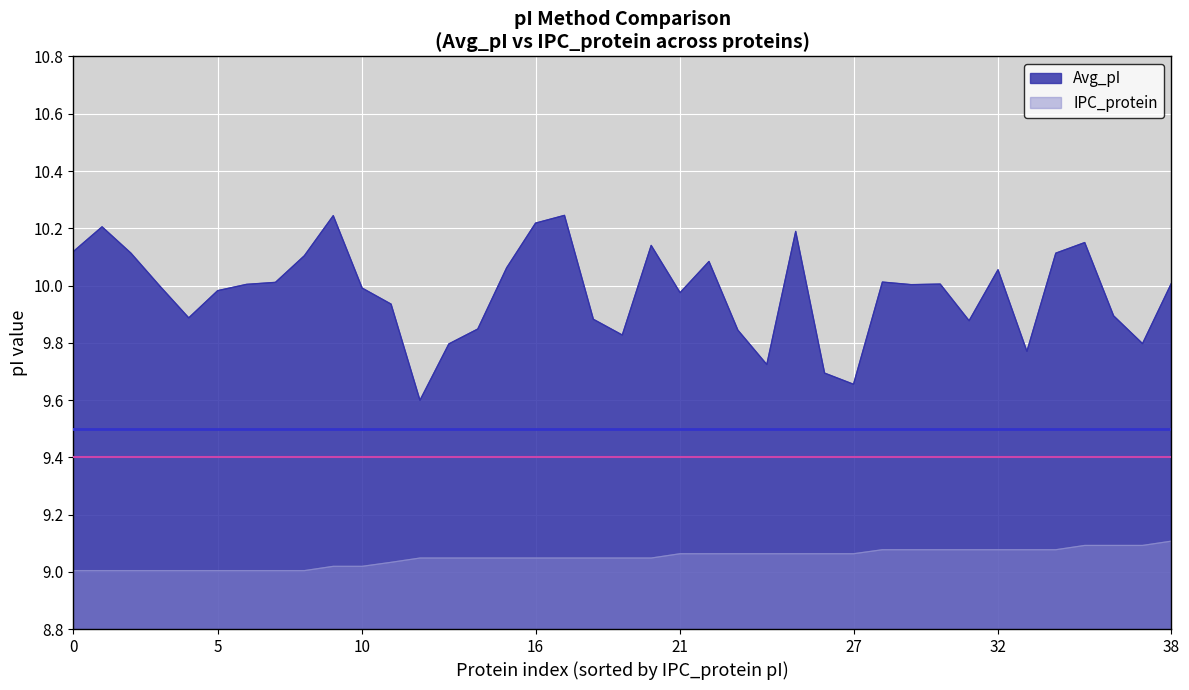

At 32, list the series in order from smallest to largest.

IPC_protein, Avg_pI